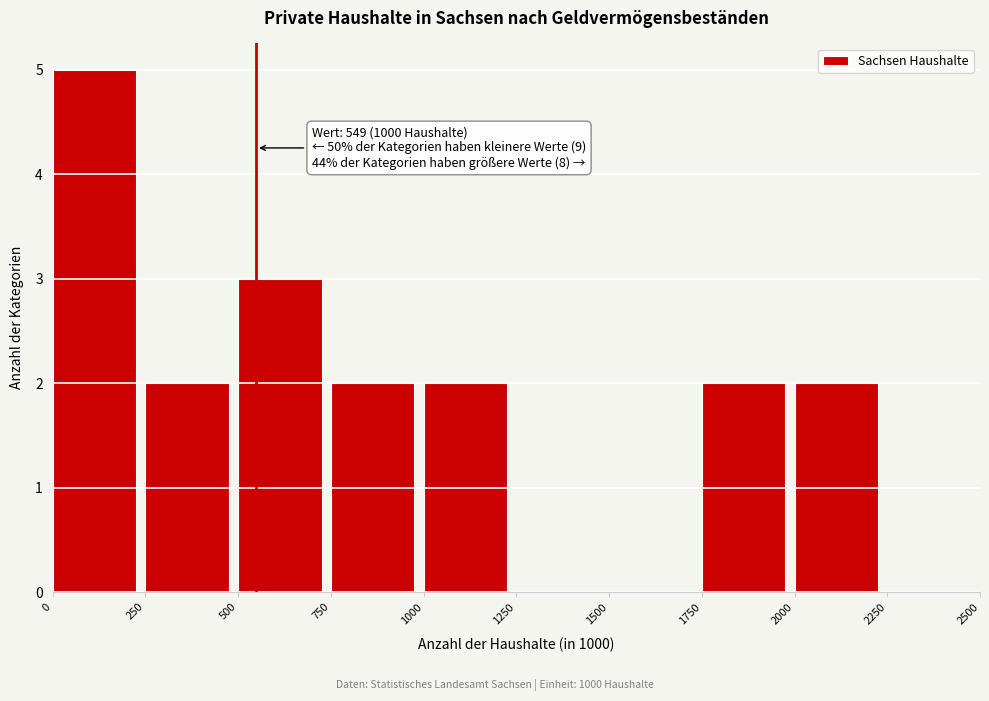

Which range on the x-axis has the tallest bar?

0 to 250